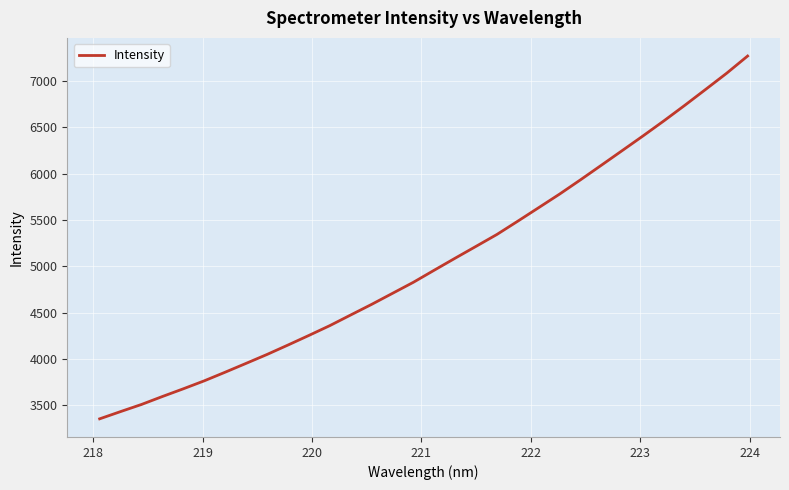

What is the greatest value displayed?

7268.2